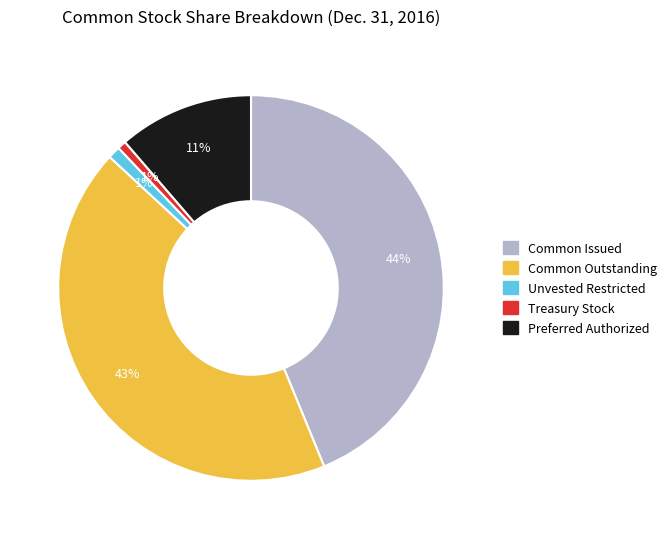

Does any single category account for the majority?

No